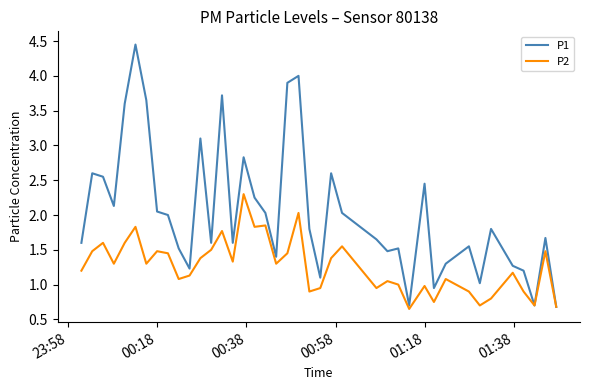

Which series has the largest total across all categories?

P1